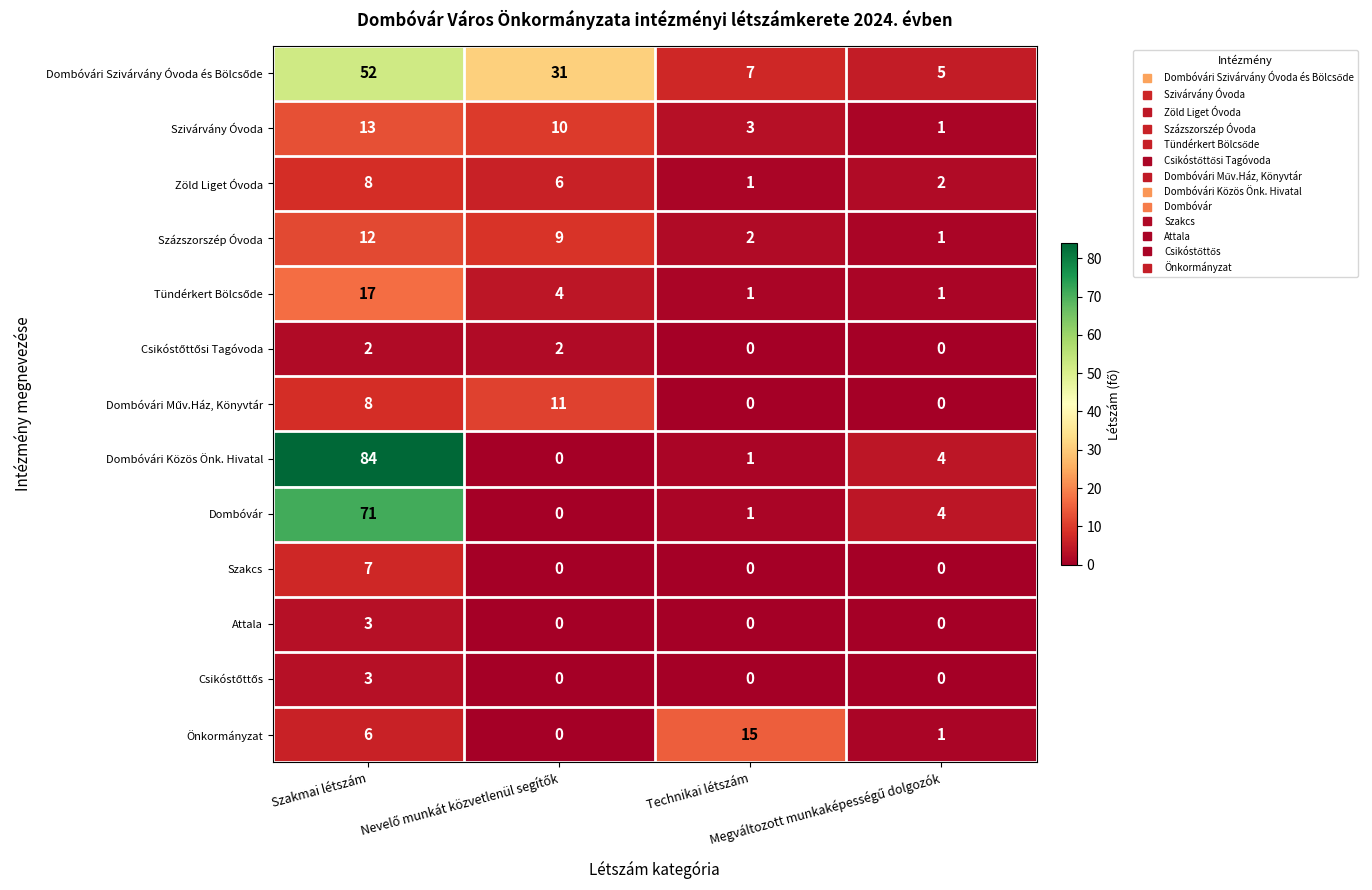

What is the sum of all Százszorszép Óvoda values?

24